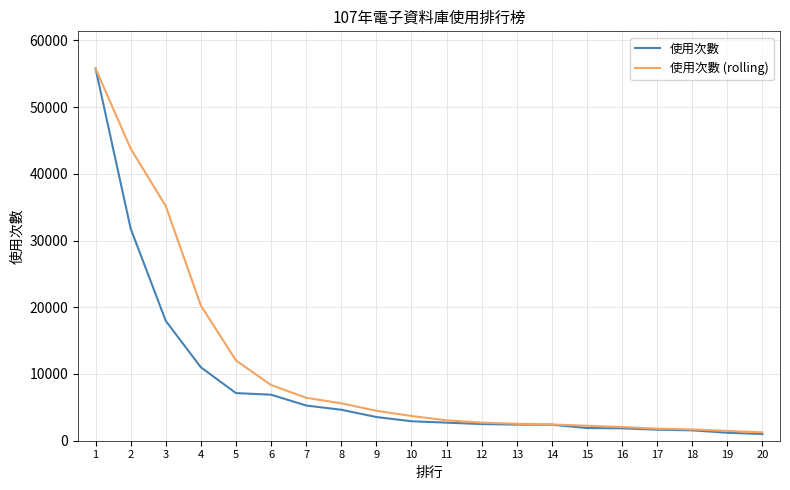

At which label is 使用次數 (rolling) closest to 28515?

3